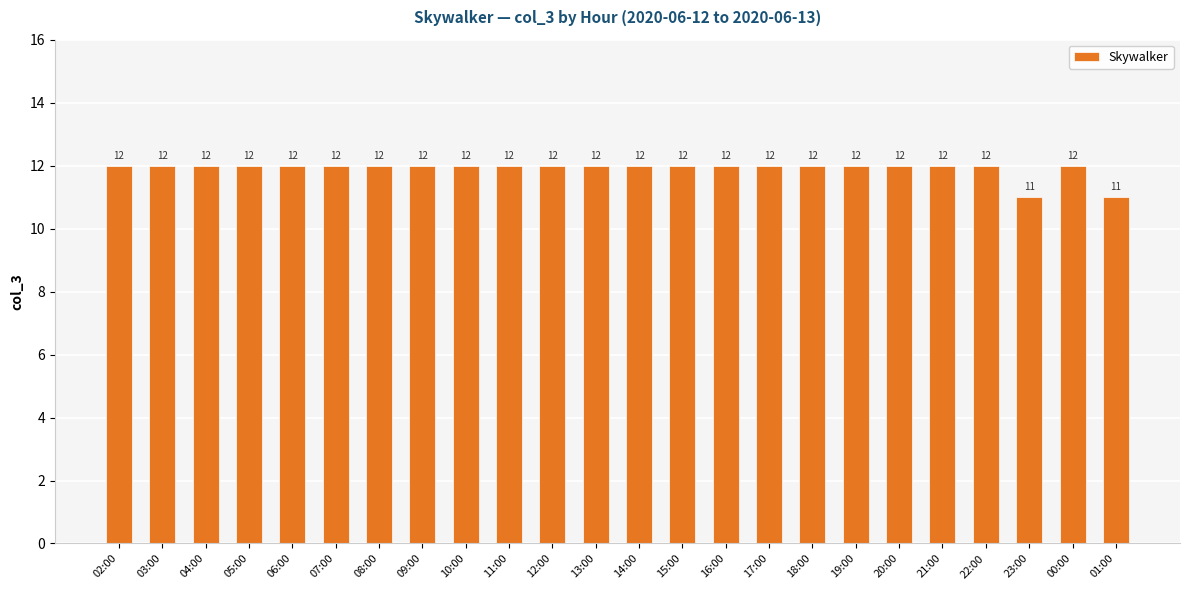

What position from the right is 12:00?

14